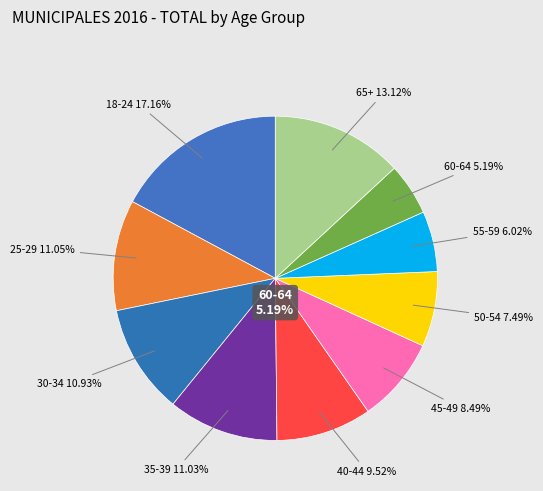

Does De 30 a 34 anos account for over 50% of the chart?

No